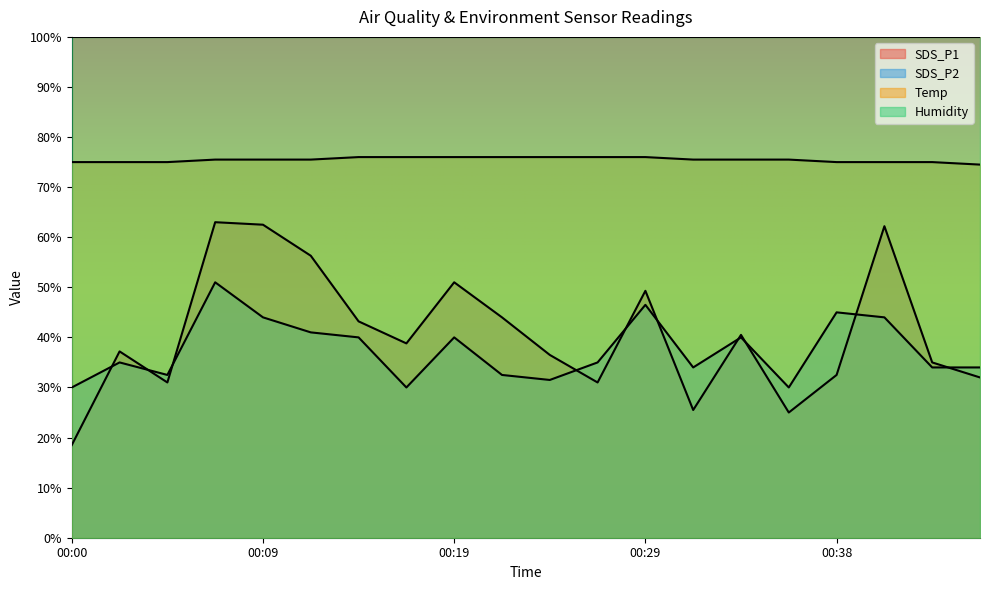

What is the difference between the maximum and minimum values in the Temp series?

1.5